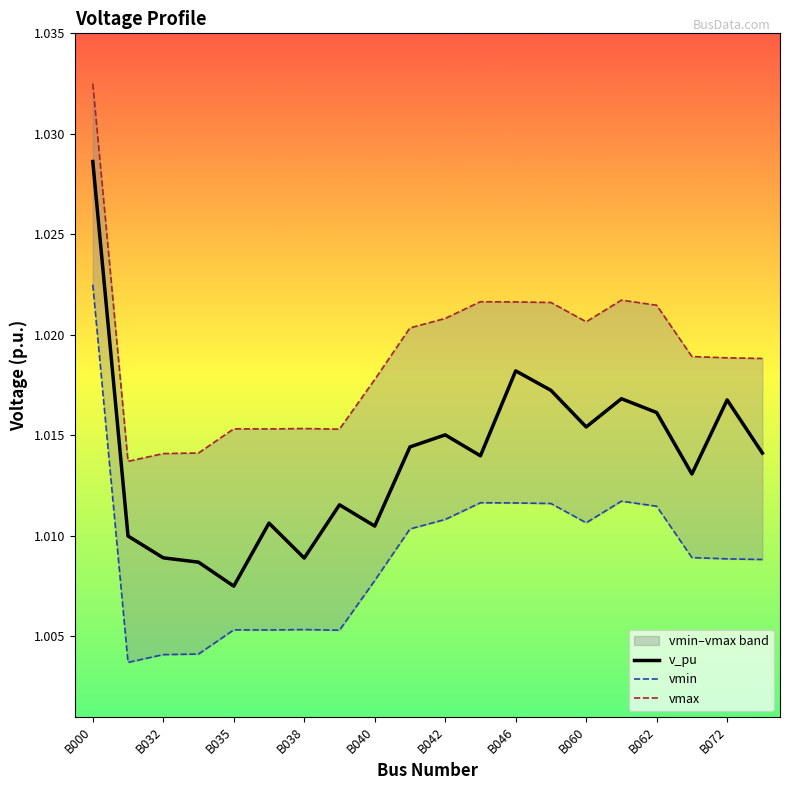

At which label is v_pu closest to 1?

B035